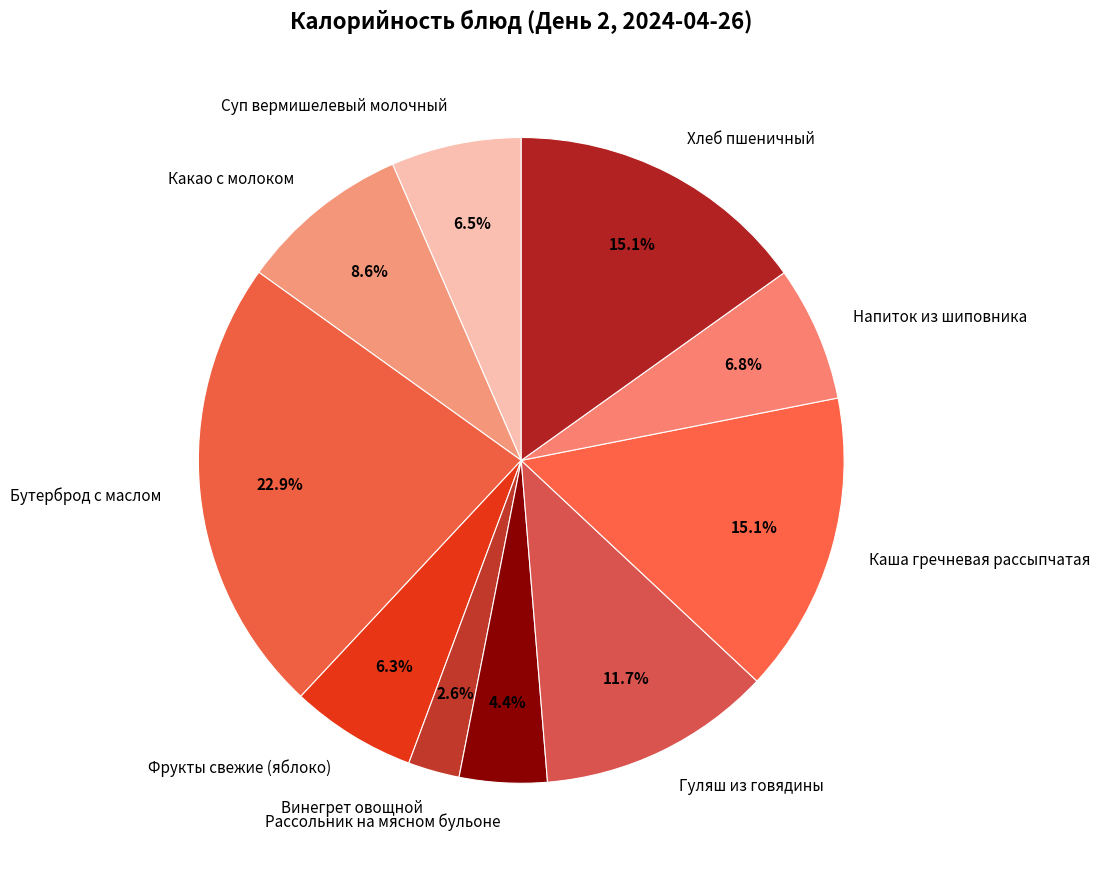

Count the number of slices in the pie.

10